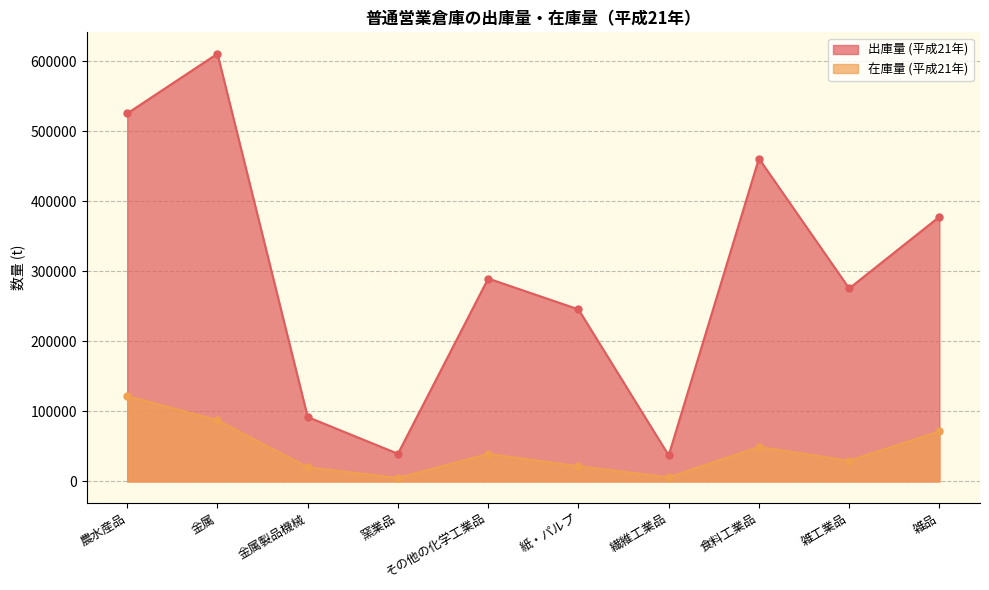

What position from the right is 金属?

9